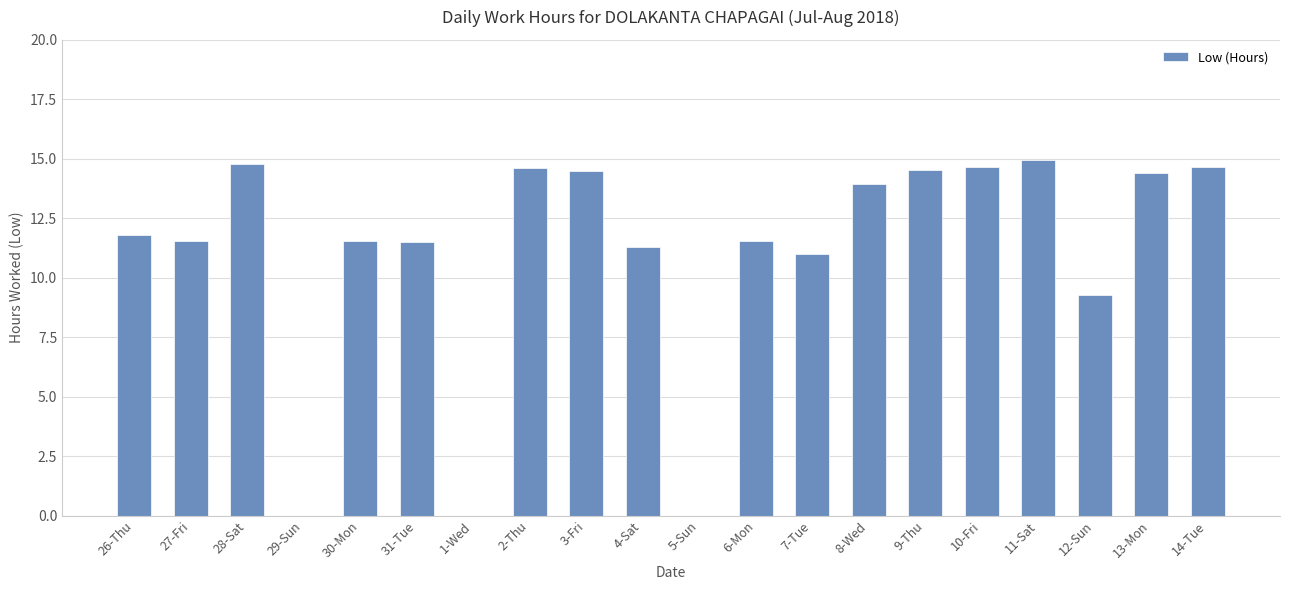

How many categories are shown in the chart?

20